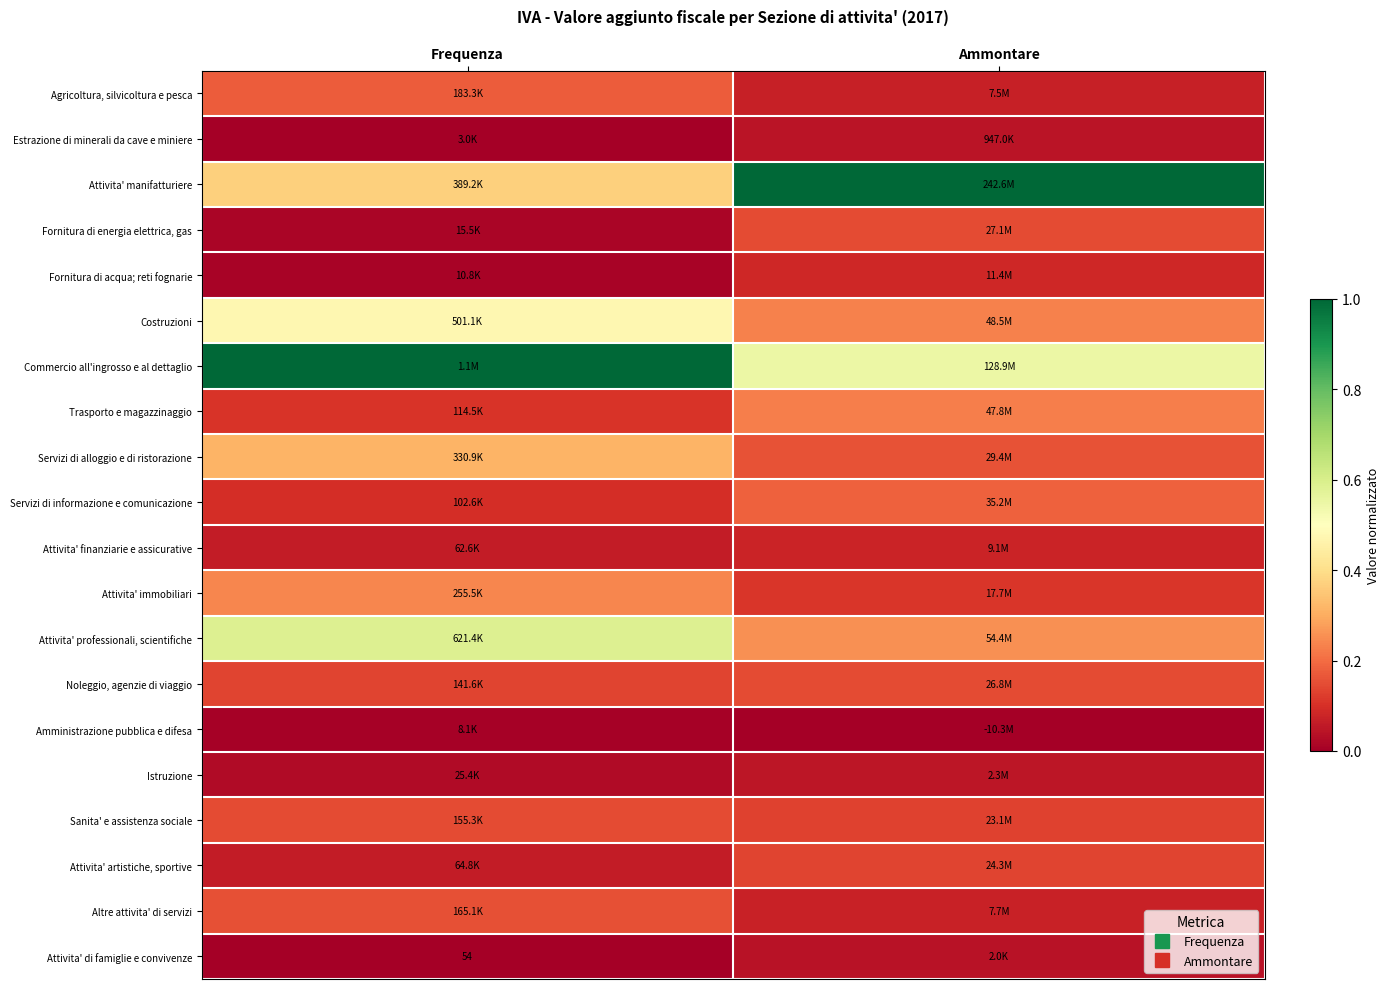

At which label does Fornitura di acqua; reti fognarie reach its minimum?

Frequenza